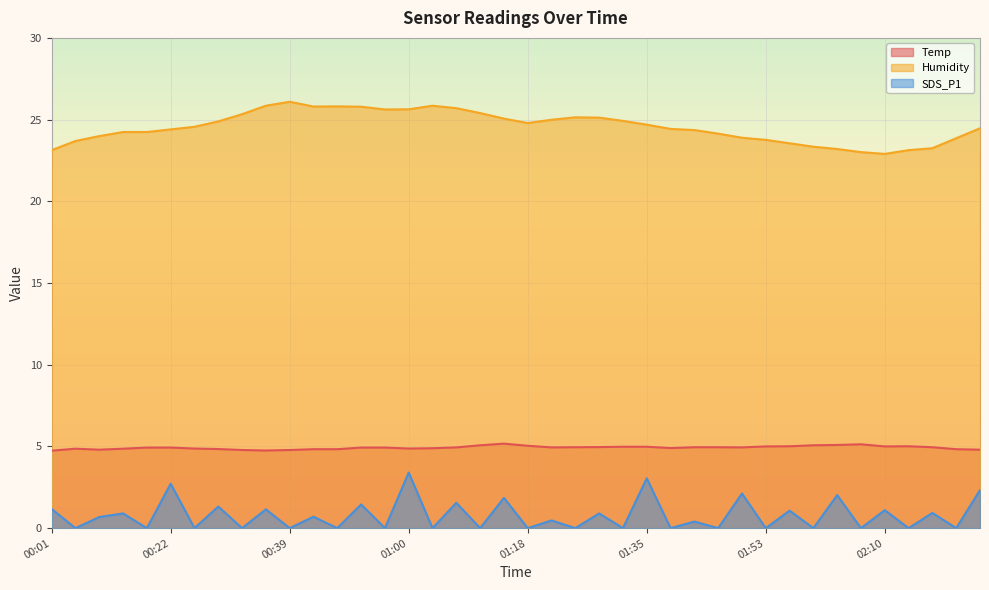

What is the difference between the maximum and minimum values in the Temp series?

0.4